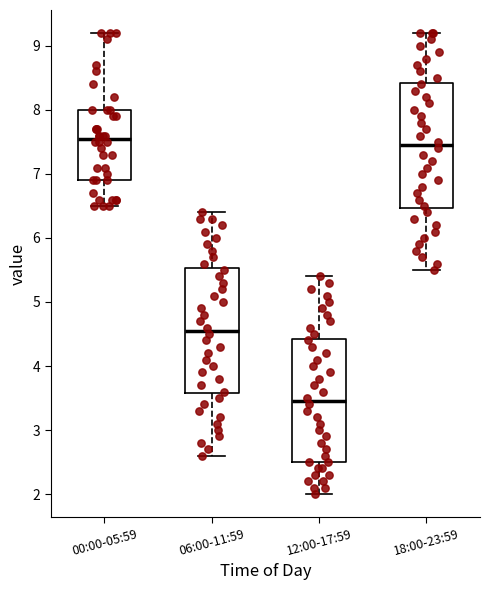

Which box has the lowest median line?

12:00-17:59